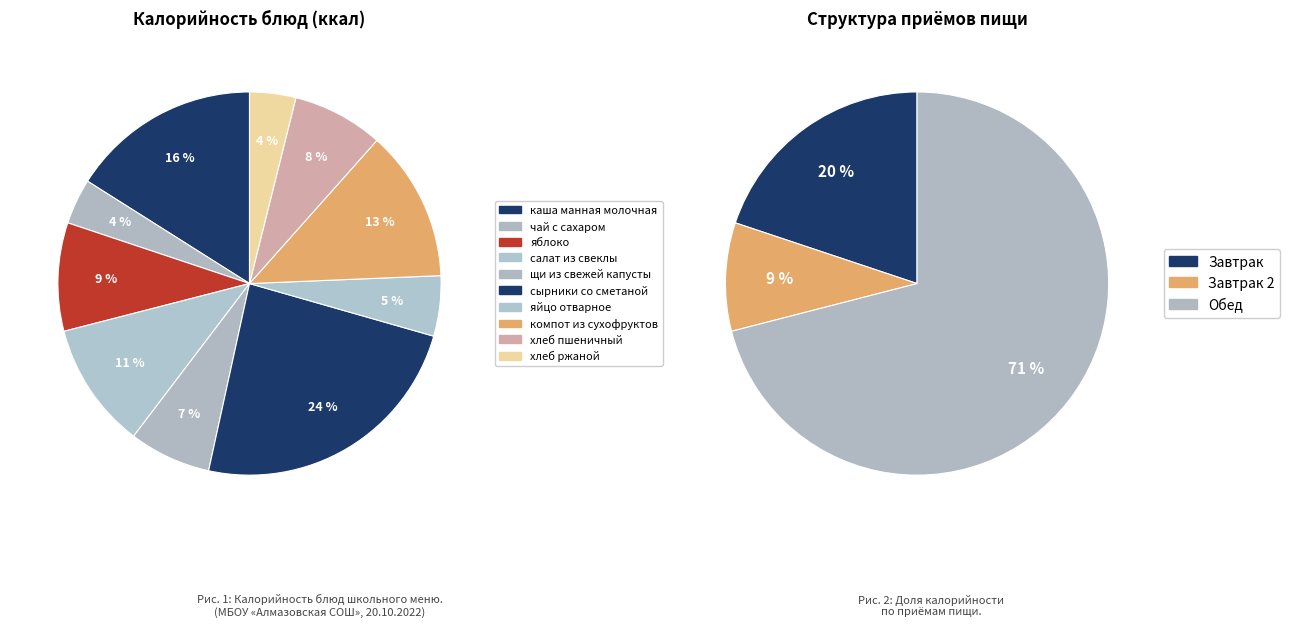

To the nearest percent, what percentage of the pie is каша манная молочная?

16%